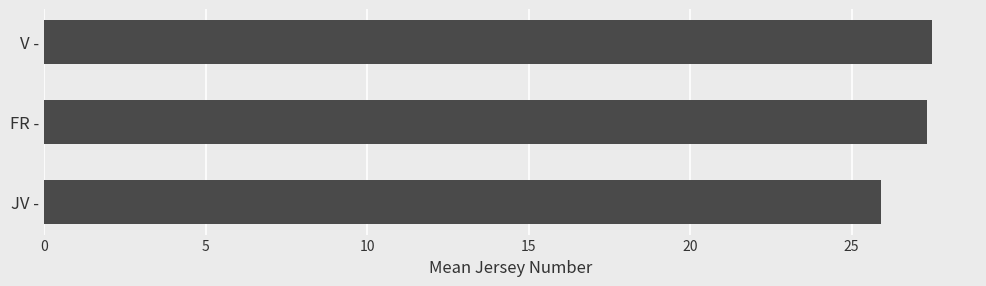

How many categories are shown in the chart?

3